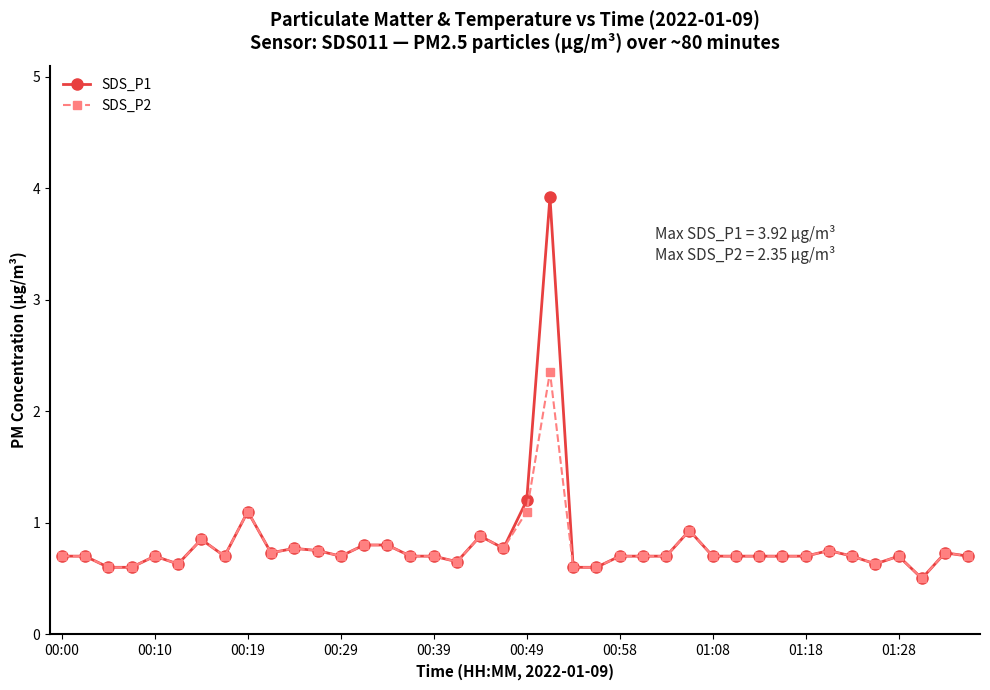

True or false: SDS_P2 has more than 0 points higher than both neighbors.

True